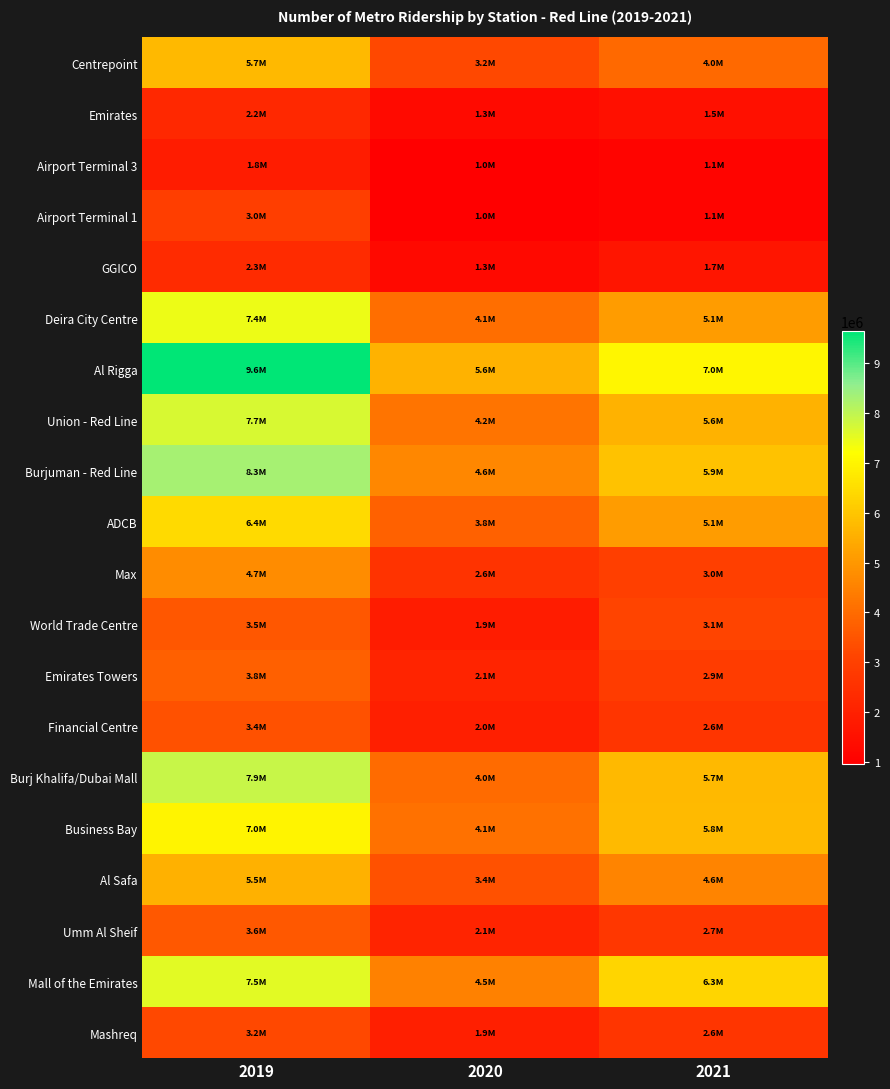

Which series has the largest total across all categories?

Al Rigga